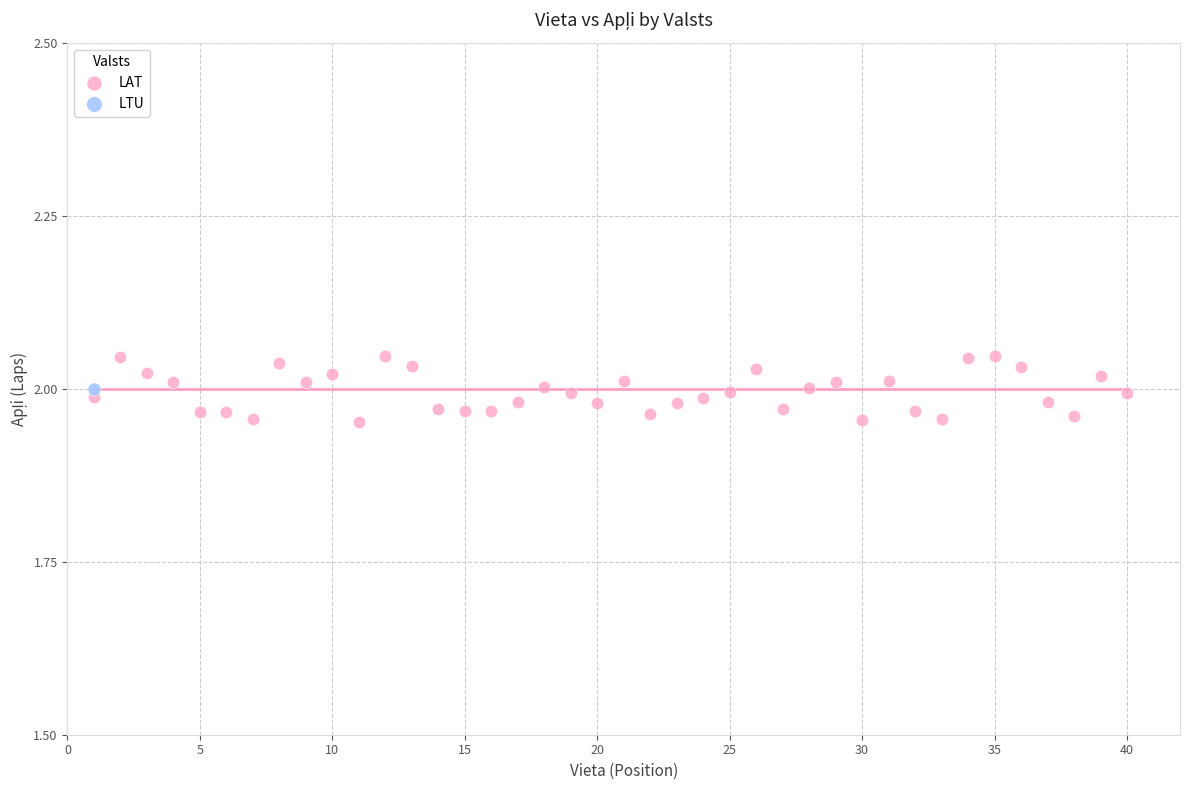

What are all the series names shown in the legend?

LAT, LTU